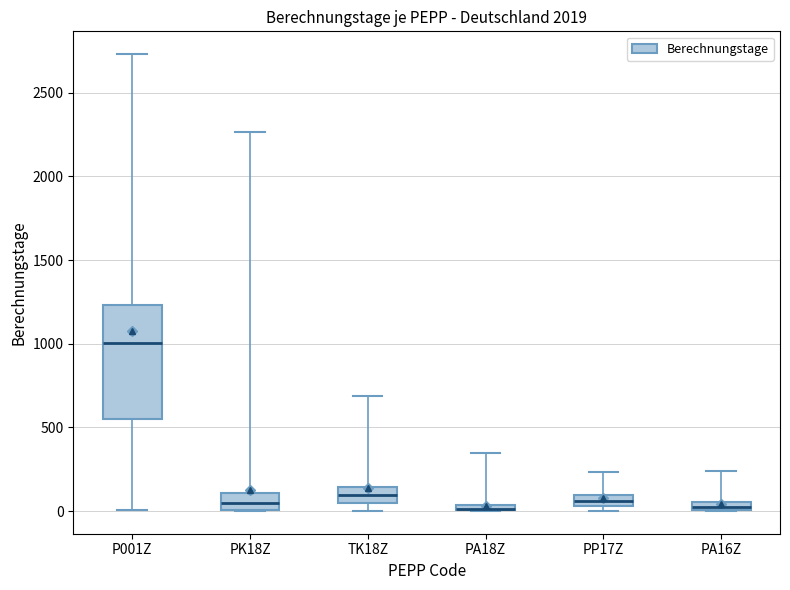

Comparing the boxes themselves (not the whiskers), which one is the tallest?

P001Z